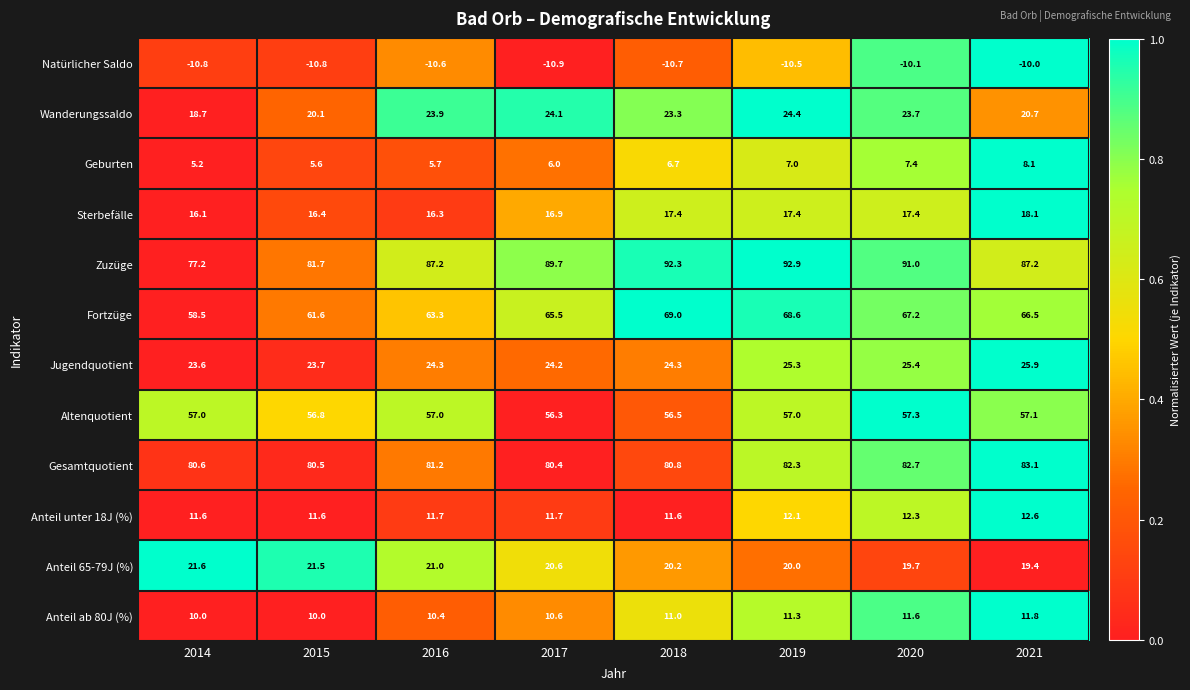

The Sterbefälle series shows 24.5 at 2020. True or false?

False